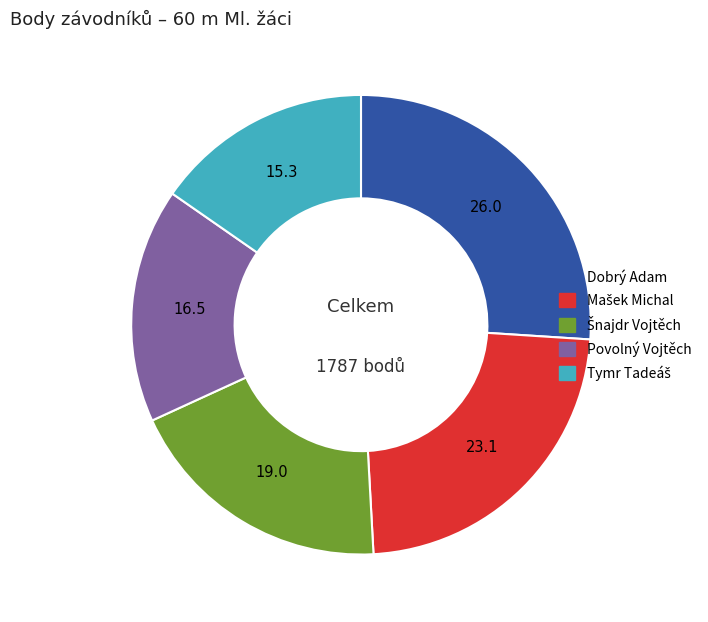

Which category has the biggest portion of the pie?

Dobrý Adam